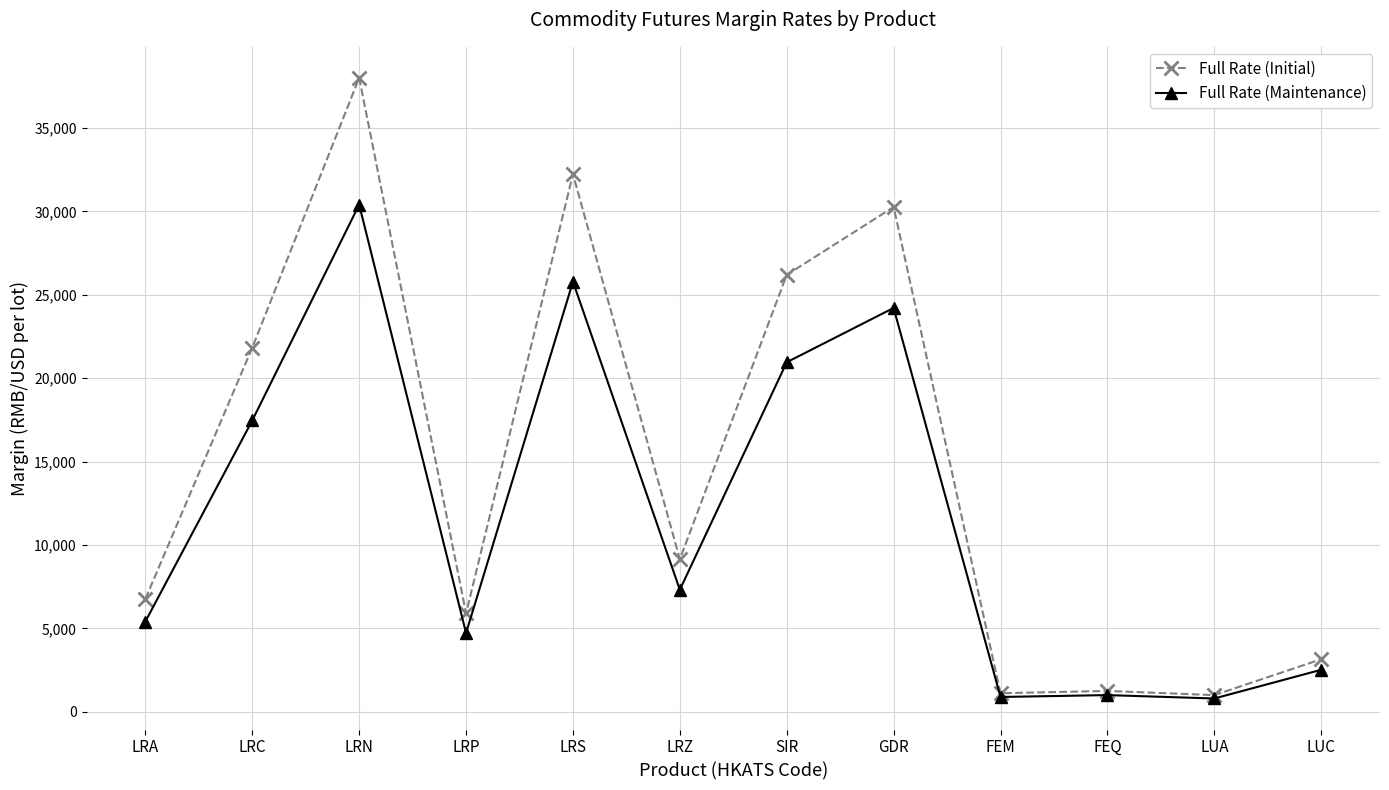

Count the number of categories in the chart.

12